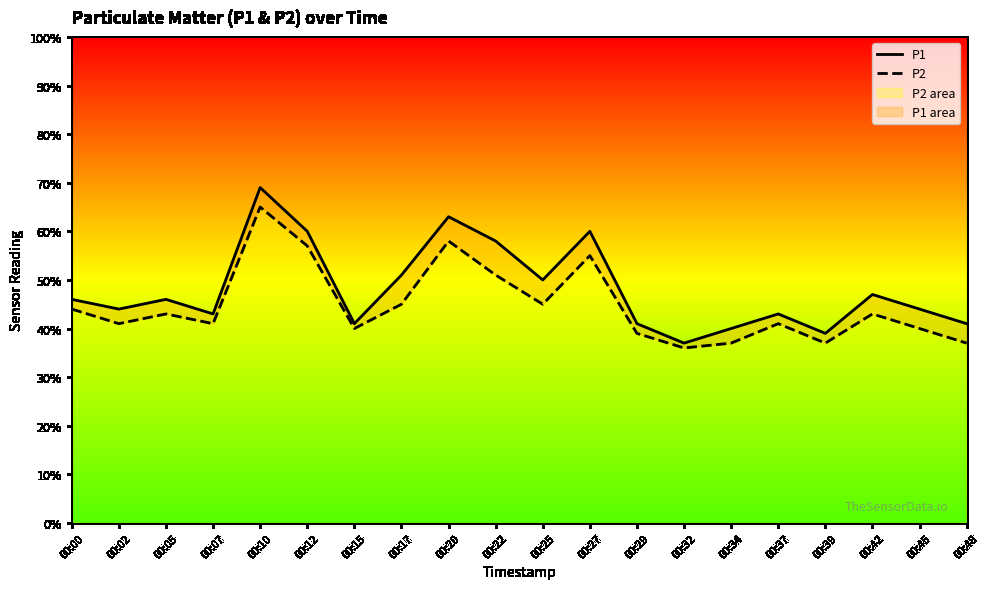

What is the value of the P1 point at the 1st from the left?

46.0